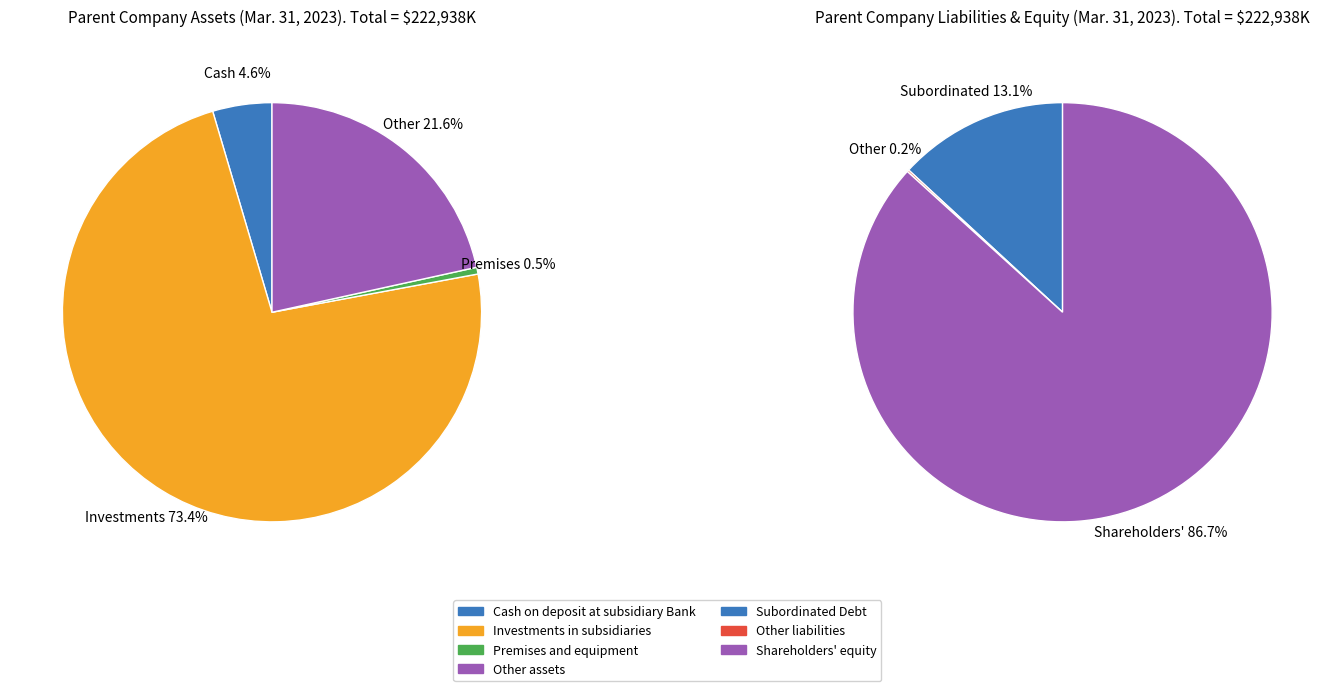

What percentage is the Premises and equipment slice, to the nearest percent?

1%